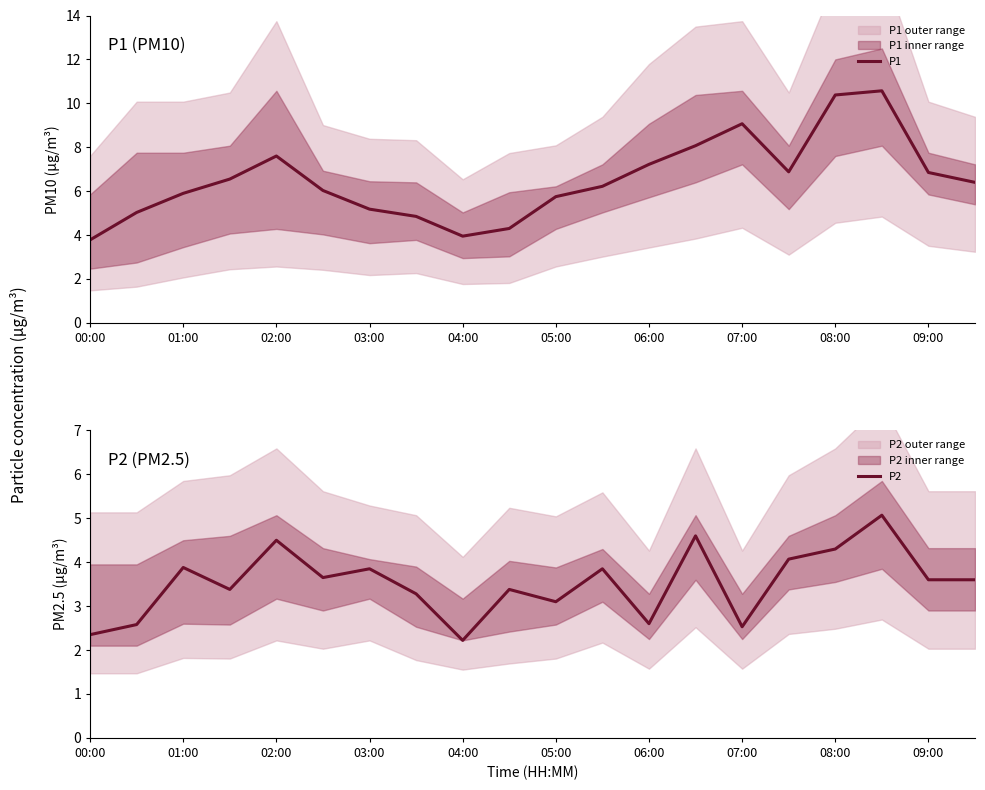

What value does the P2 series have at 09:00?

3.6